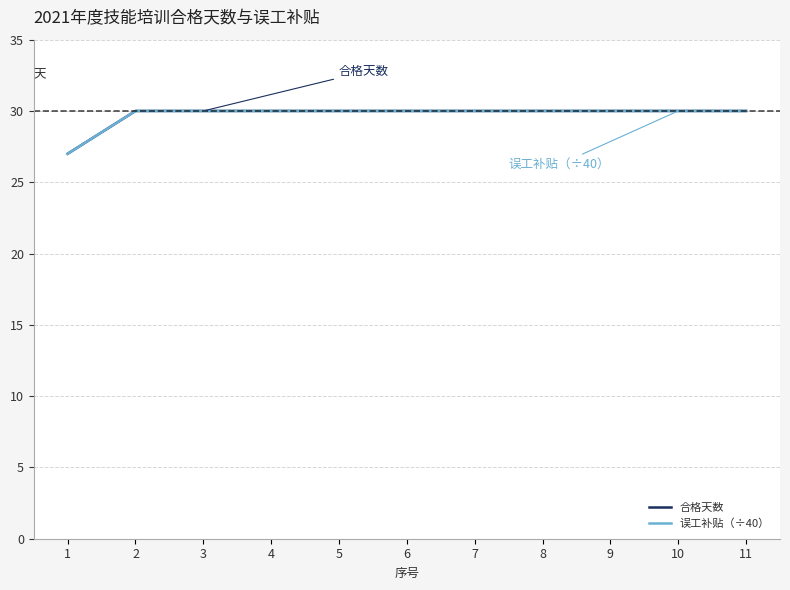

Reading right to left, list all the values displayed in this chart.

合格天数: 11=30	10=30	9=30	8=30	7=30	6=30	5=30	4=30	3=30	2=30	1=27
误工补贴（÷40）: 11=30	10=30	9=30	8=30	7=30	6=30	5=30	4=30	3=30	2=30	1=27